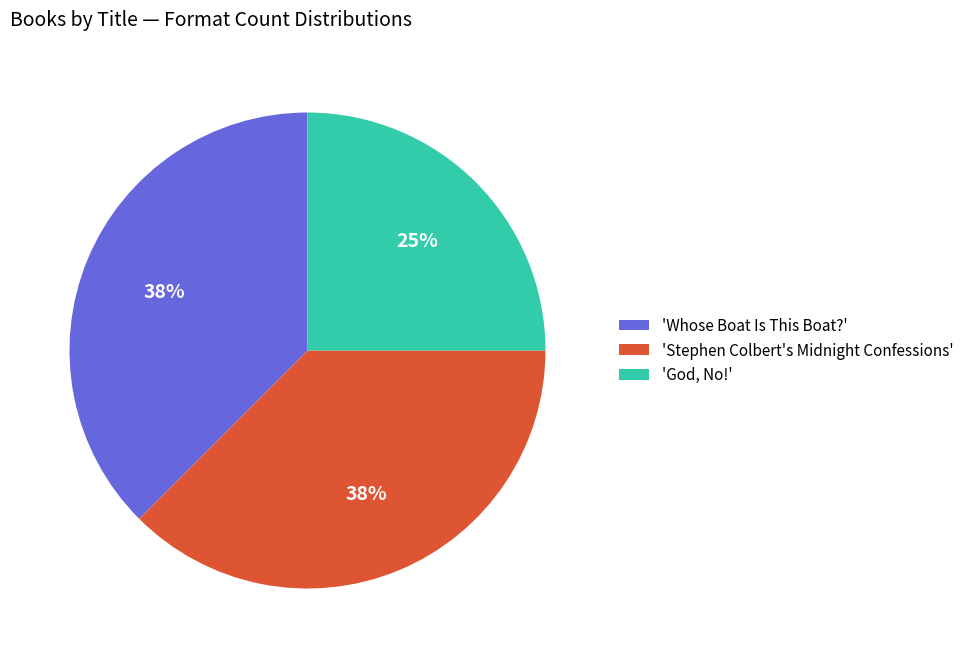

Approximately how many times larger is the value at 'God, No!' compared to 'Stephen Colbert's Midnight Confessions'?

0.7